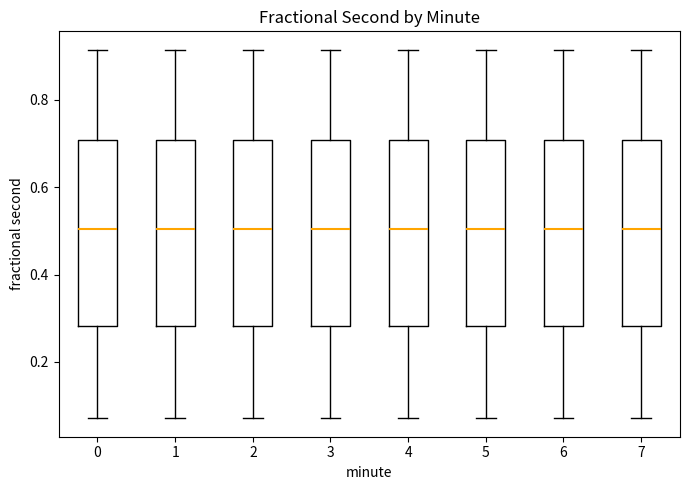

Reading left to right, transcribe this box plot: for each box, give where its median line is, the range the box spans, and where its two whiskers end, as read against the y-axis. The values are not printed on the chart, so give them approximately, as read against the axis.

0: median 0.50, box 0.28 to 0.70, whiskers 0.08 to 0.92
1: median 0.50, box 0.28 to 0.70, whiskers 0.08 to 0.92
2: median 0.50, box 0.28 to 0.70, whiskers 0.08 to 0.92
3: median 0.50, box 0.28 to 0.70, whiskers 0.08 to 0.92
4: median 0.50, box 0.28 to 0.70, whiskers 0.08 to 0.92
5: median 0.50, box 0.28 to 0.70, whiskers 0.08 to 0.92
6: median 0.50, box 0.28 to 0.70, whiskers 0.08 to 0.92
7: median 0.50, box 0.28 to 0.70, whiskers 0.08 to 0.92